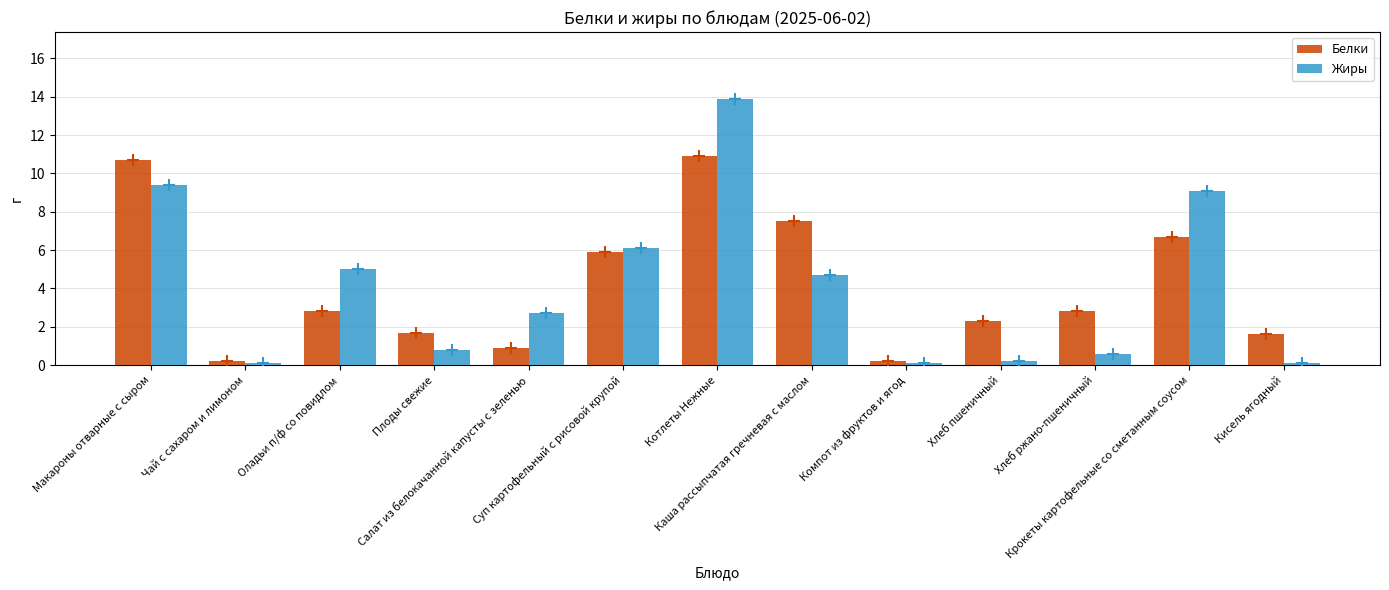

Rank the series by their maximum value, from lowest to highest.

Белки, Жиры